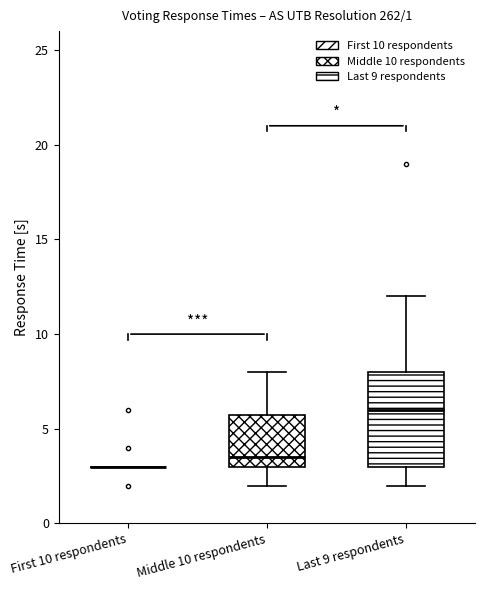

Comparing the boxes themselves (not the whiskers), which one is the tallest?

Last 9 respondents